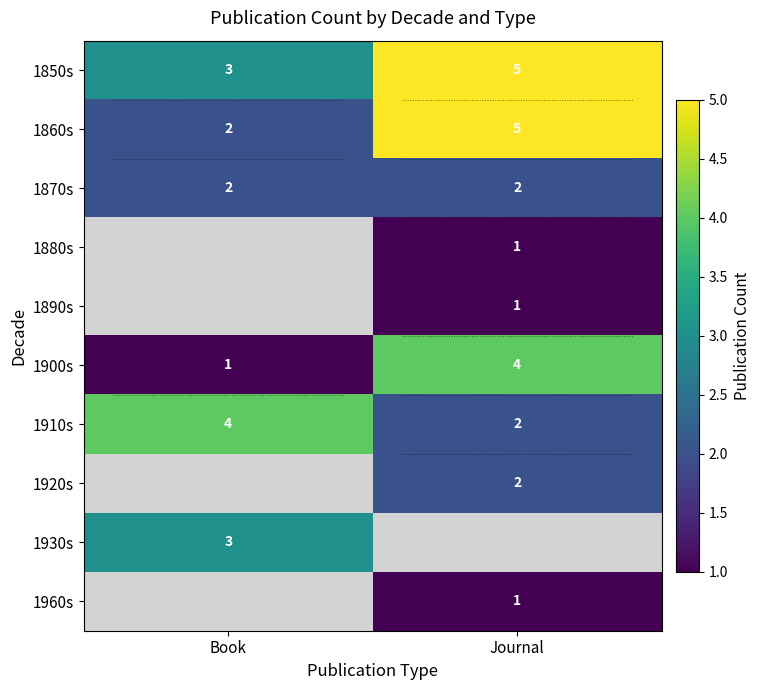

At which label does 1860s reach its peak?

Journal